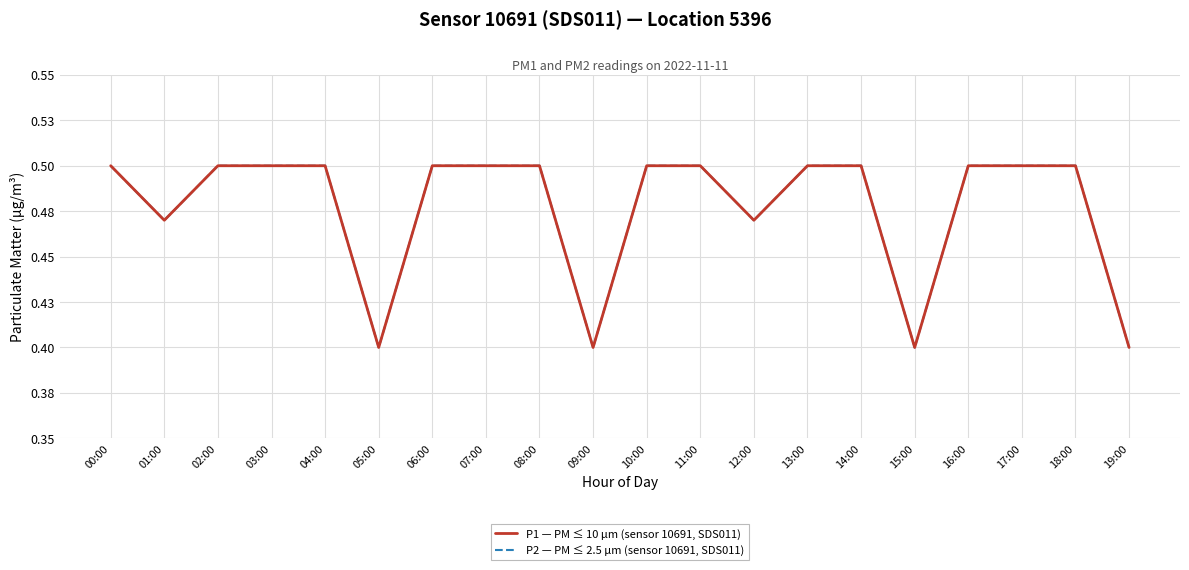

What is the value of the P2 — PM ≤ 2.5 µm (sensor 10691, SDS011) point at the 11th from the left?

0.5